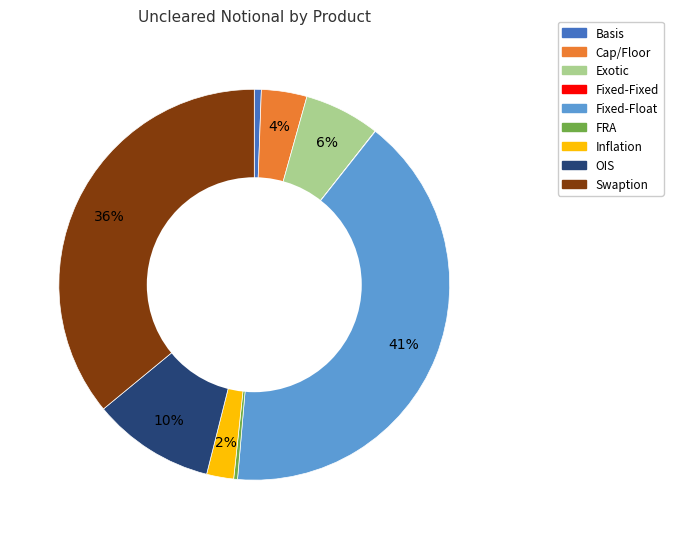

To the nearest percent, what is the difference between the largest and smallest slice percentages?

41%